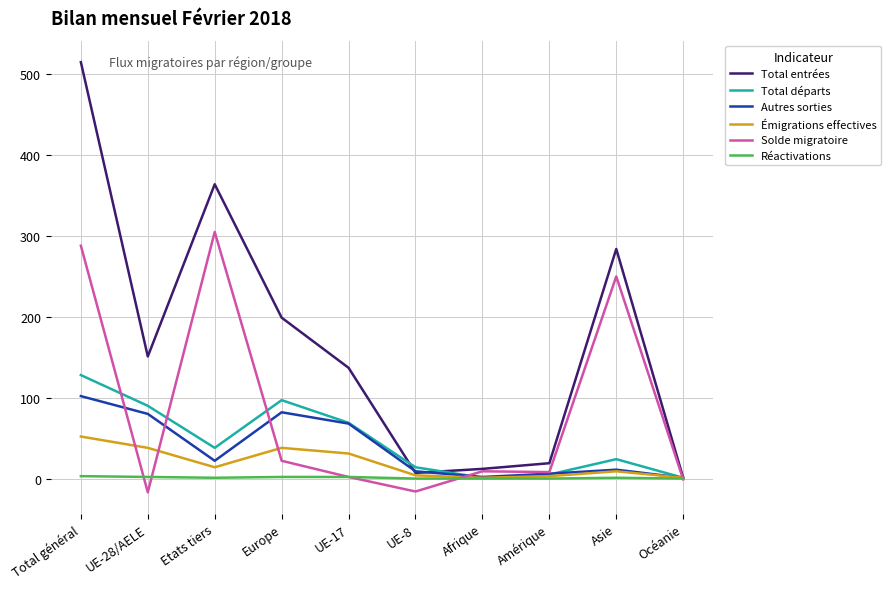

List the series in order of their peak value, highest first.

Total entrées, Solde migratoire, Total départs, Autres sorties, Émigrations effectives, Réactivations